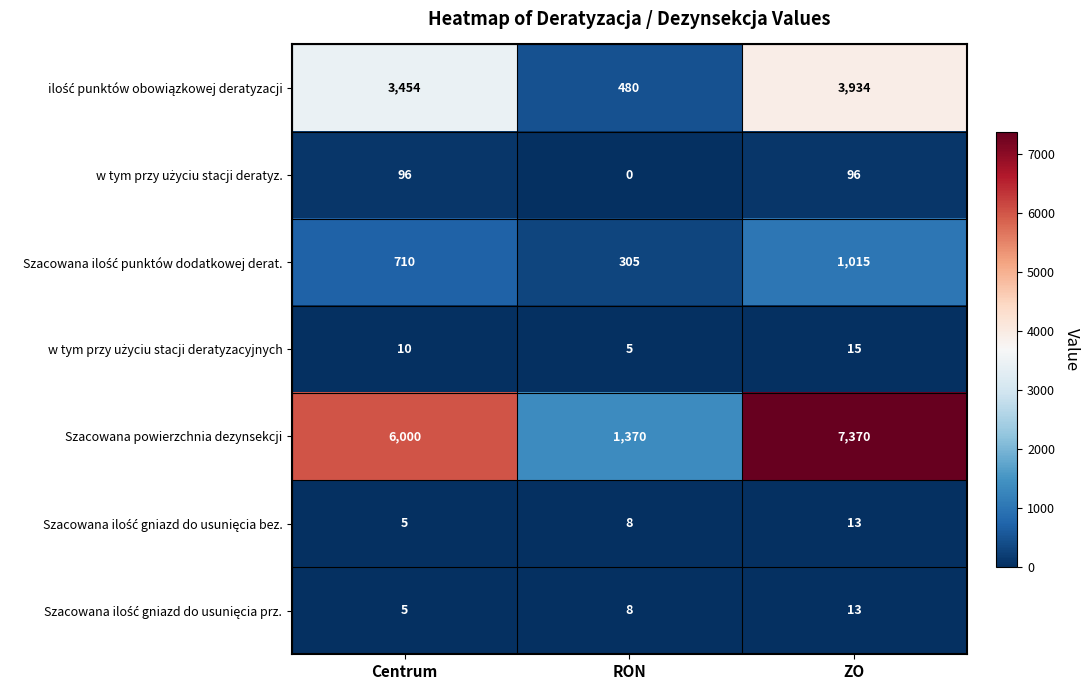

Which series changed the most between Centrum and RON?

Szacowana powierzchnia dezynsekcji